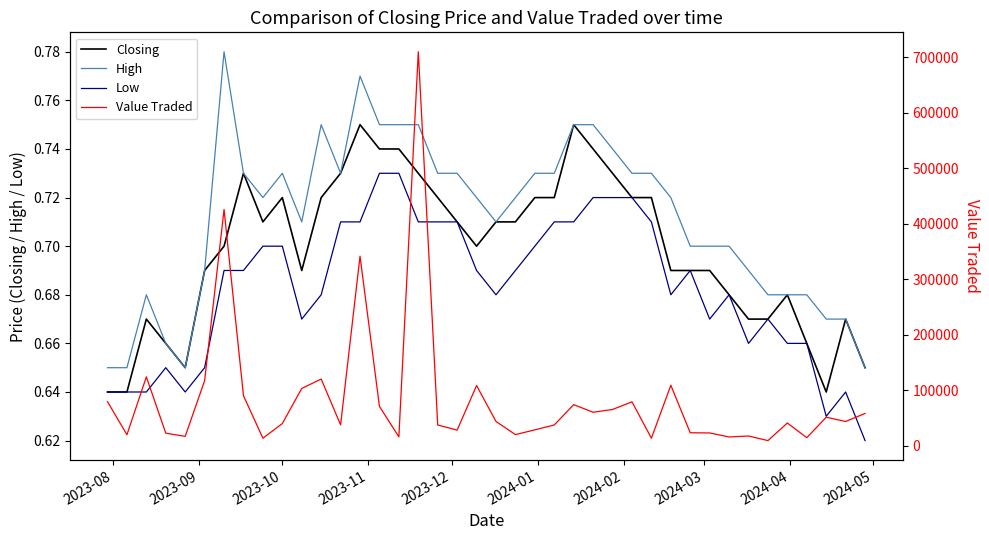

Does the chart display data point markers on the line(s)?

No